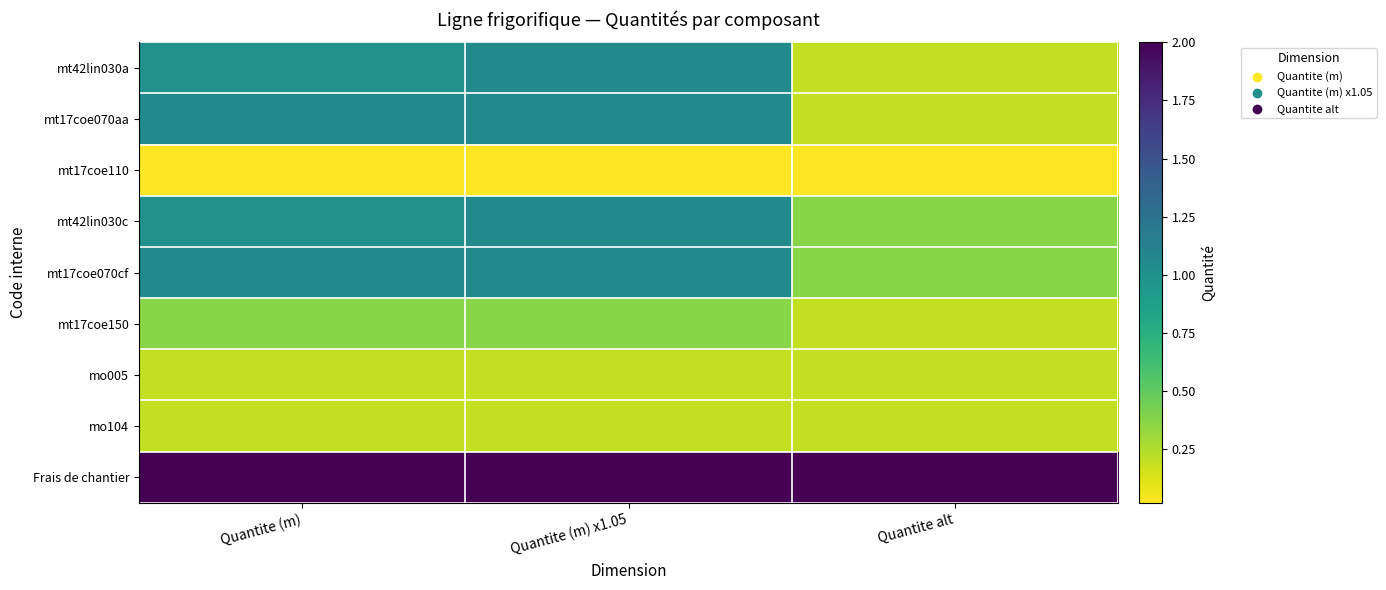

At how many categories does at least one series exceed 0?

3